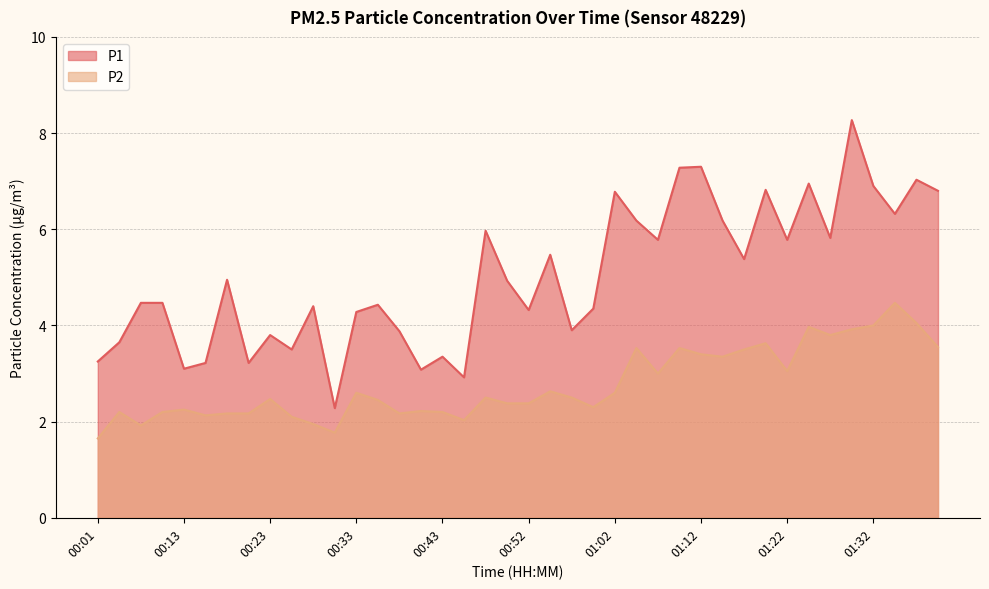

Which has a higher value, 00:13 or 00:55?

00:55